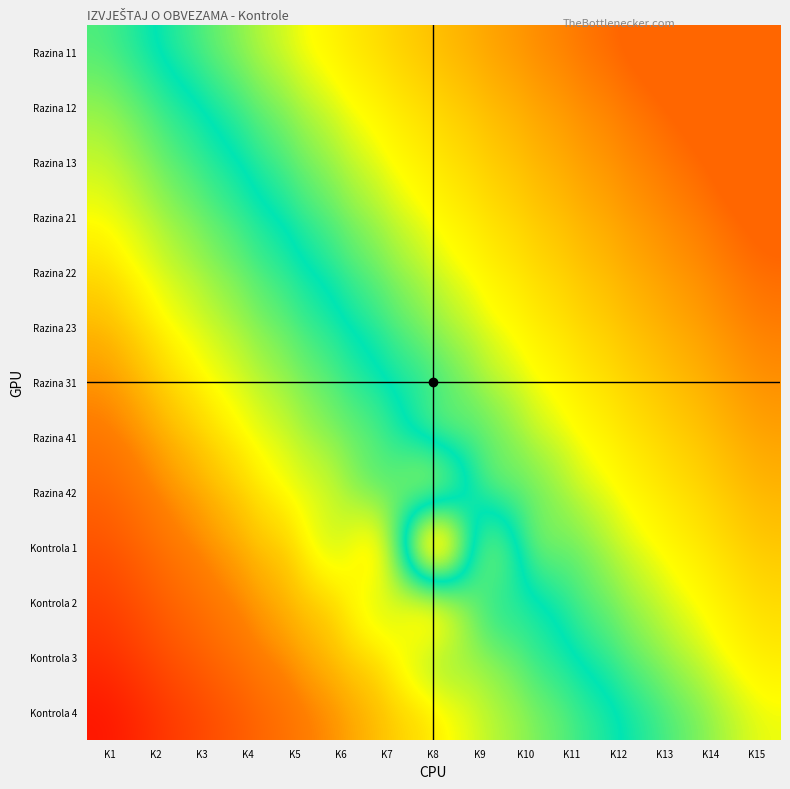

Which series has the largest range (max minus min)?

Razina 11